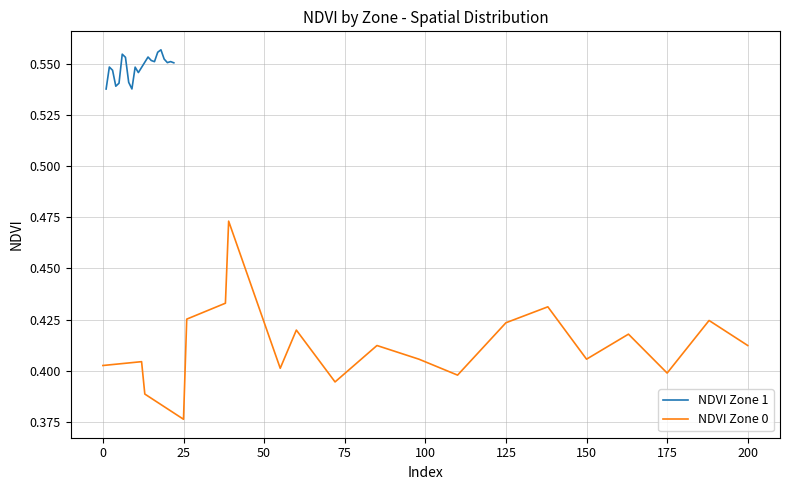

What is the maximum value shown in the chart?

0.6